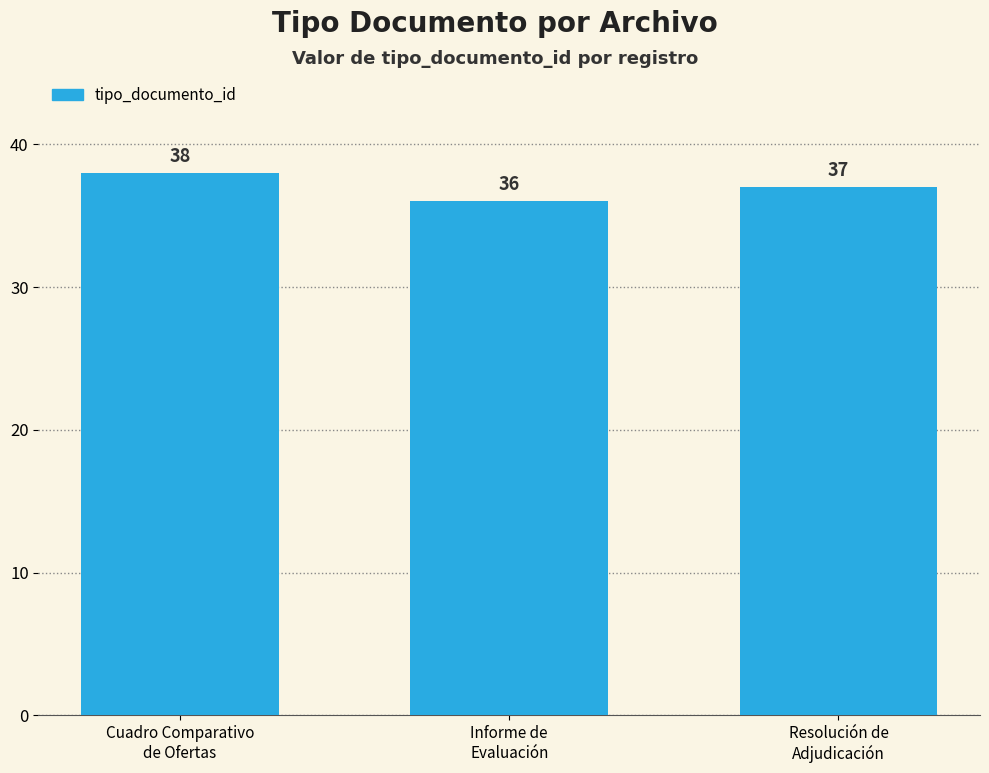

Rank the categories by value from highest to lowest.

Cuadro Comparativo
de Ofertas, Resolución de
Adjudicación, Informe de
Evaluación